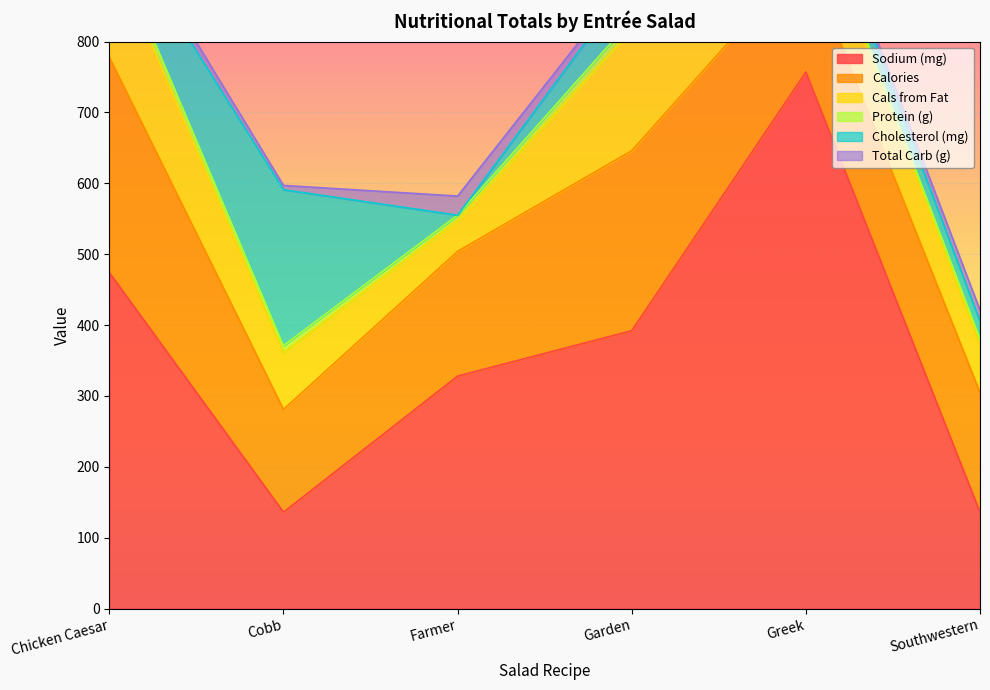

What is the difference between the second highest and minimum values in the Cals from Fat series?

112